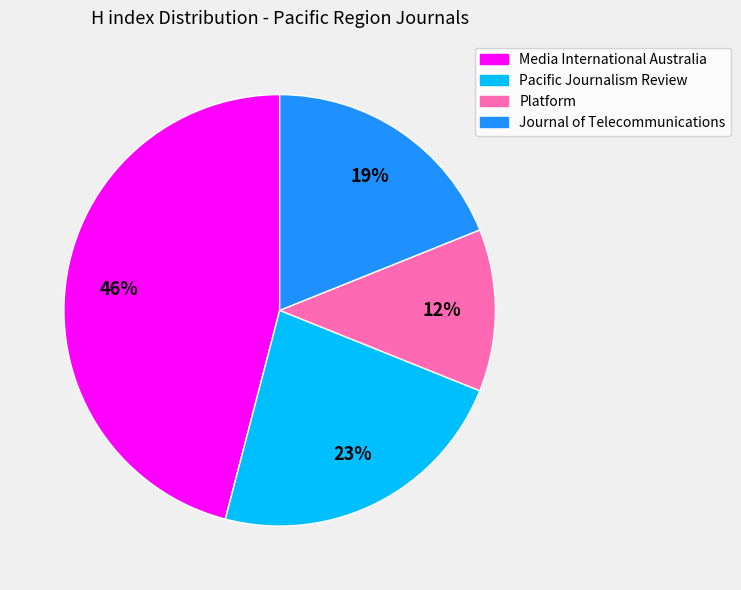

To the nearest percent, what is the combined percentage of Media International Australia and Pacific Journalism Review?

69%